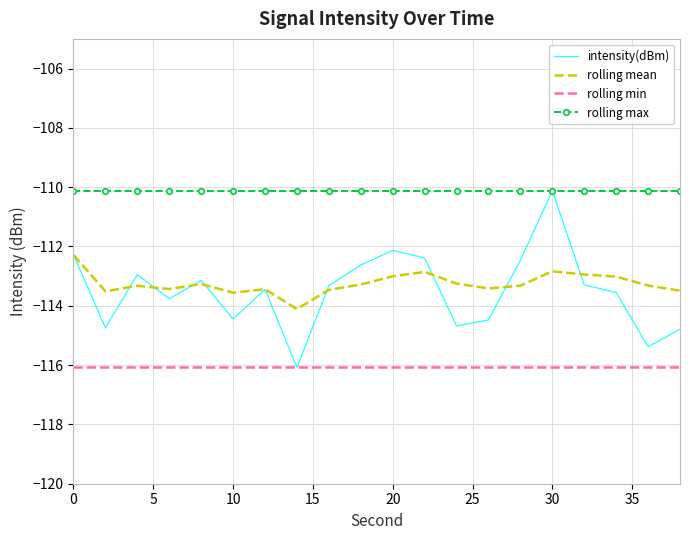

Which series has the widest spread of values?

intensity(dBm)